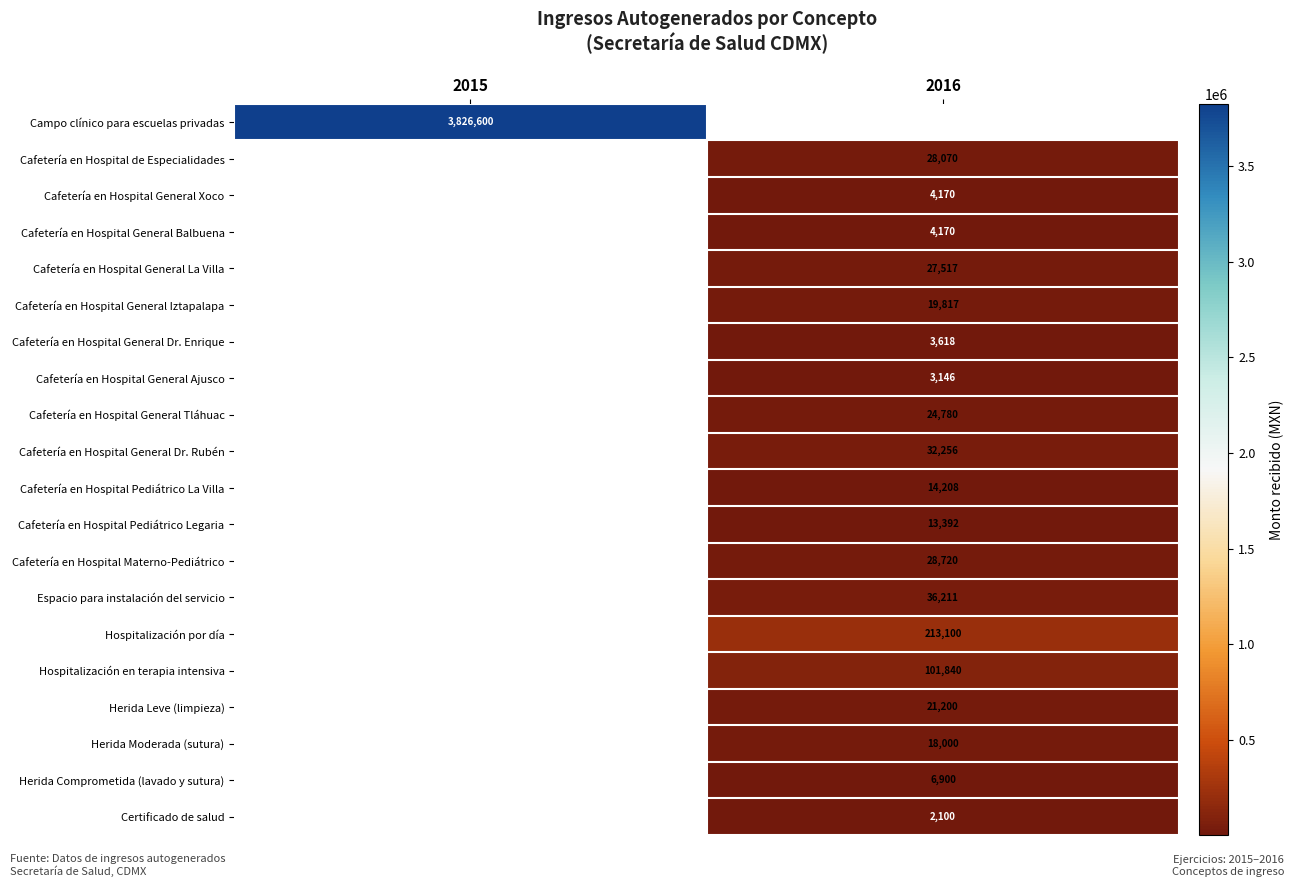

Is the value of Certificado de salud at 2016 greater than the value of Cafetería en Hospital General La Villa at 2016?

No